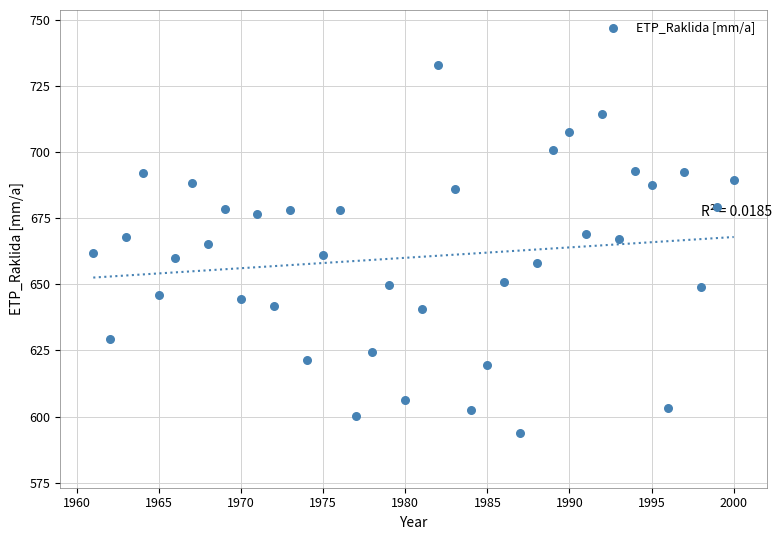

What is the range of X values (max minus min)?

39.0